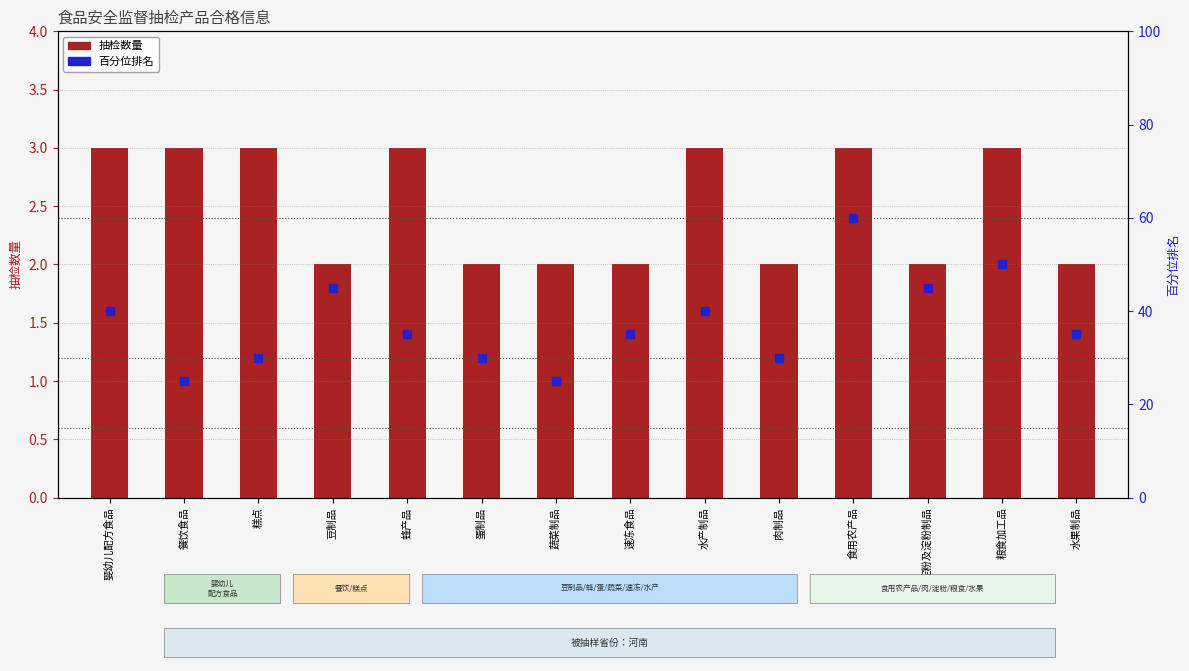

Which series has the largest total across all categories?

百分位排名